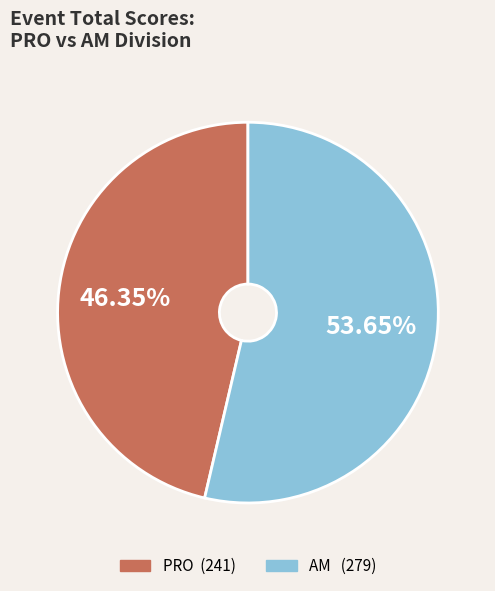

Is there a majority slice in this chart?

Yes